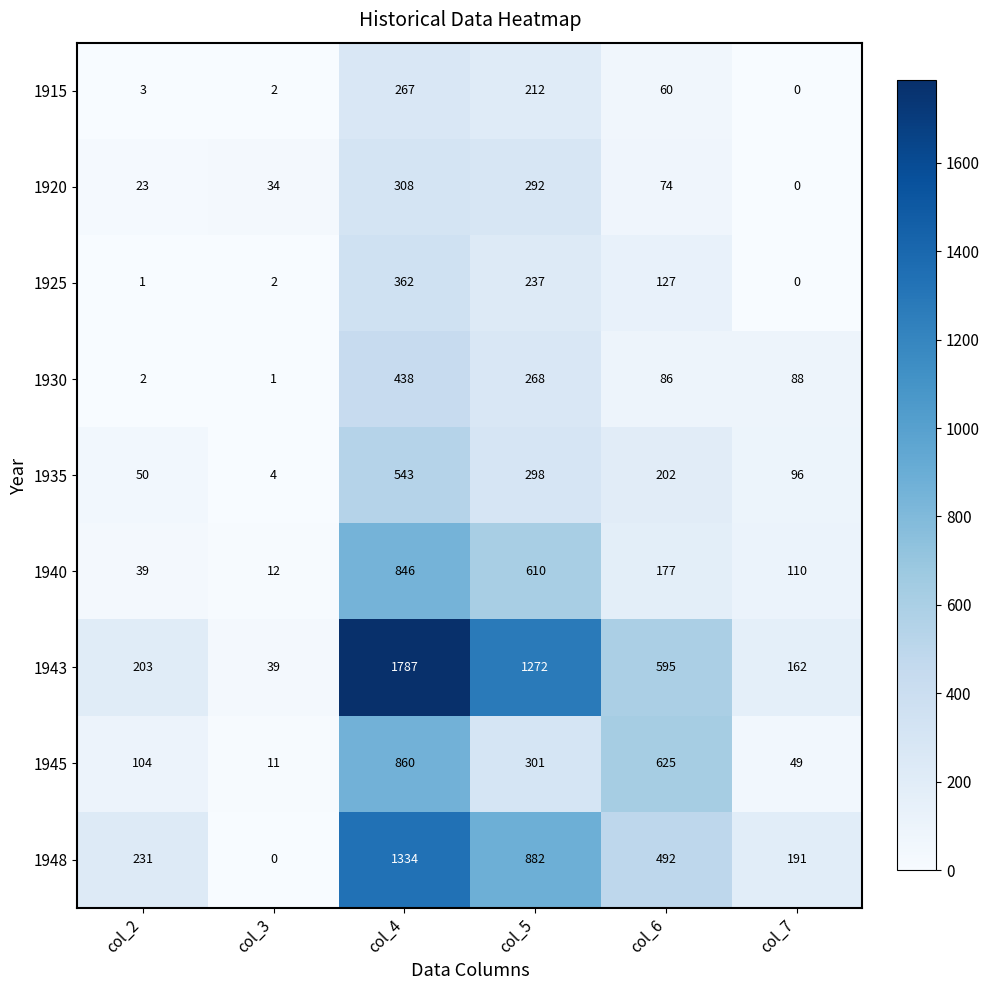

Which series has the largest range (max minus min)?

1943